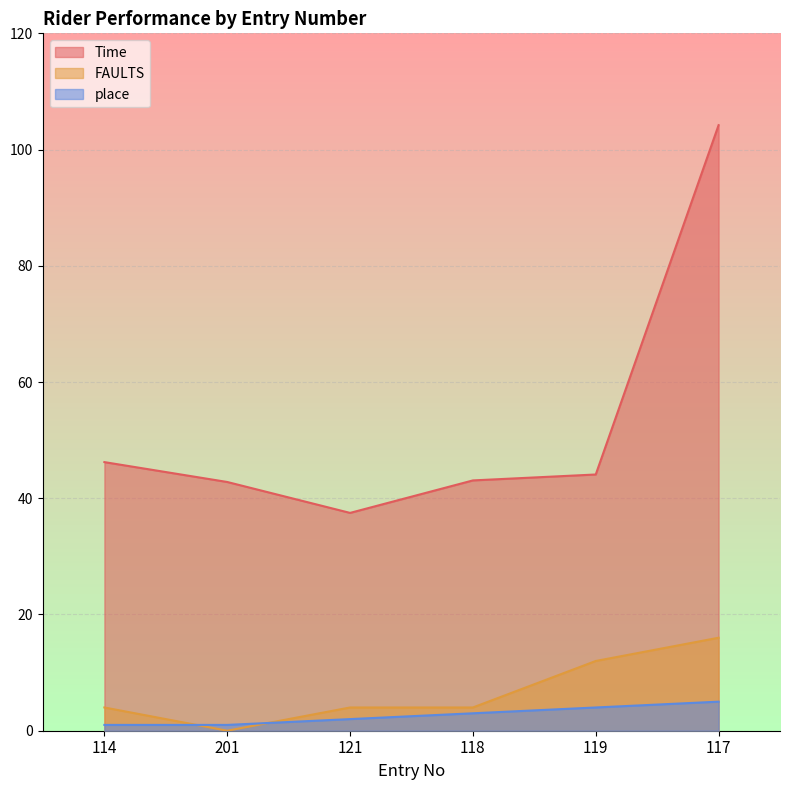

What is the label of the 6th point from the left?

117